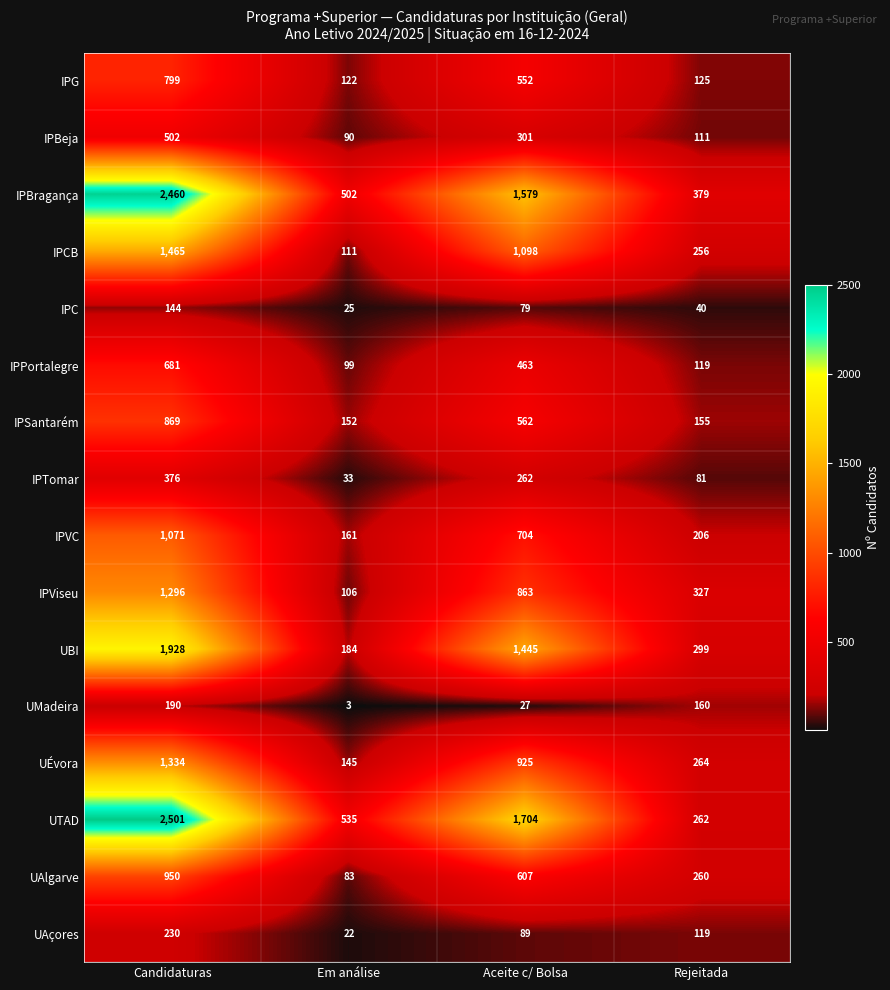

Where does the IPG series first go above 552?

Candidaturas